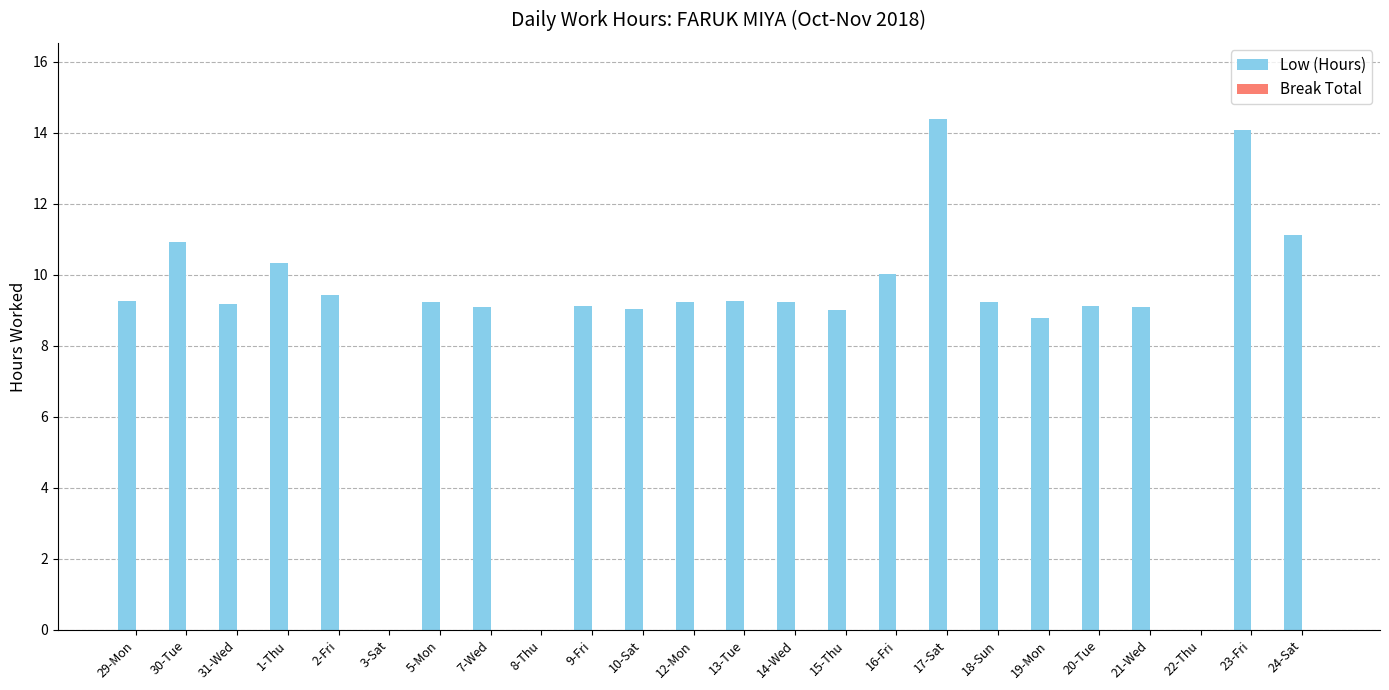

What is the maximum value shown in the chart?

14.4